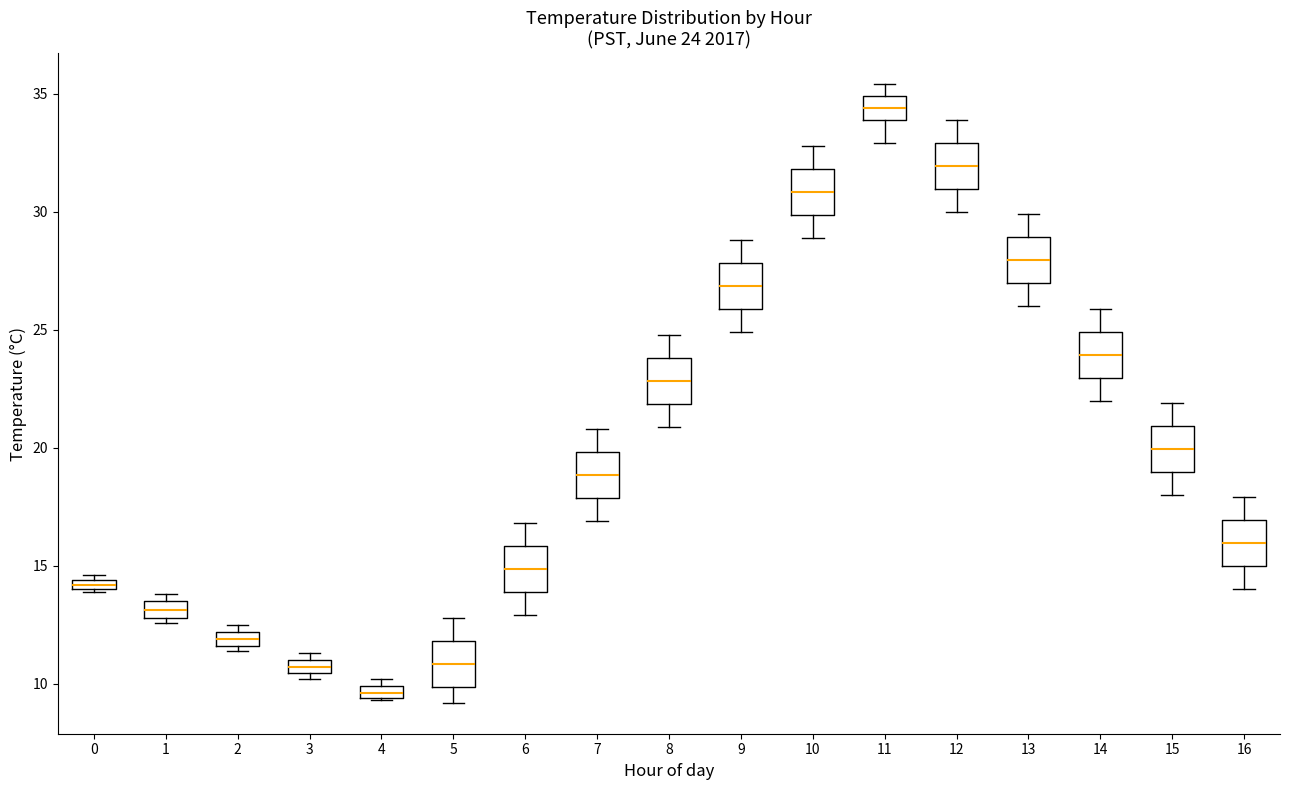

Which box's median line is the lowest?

4